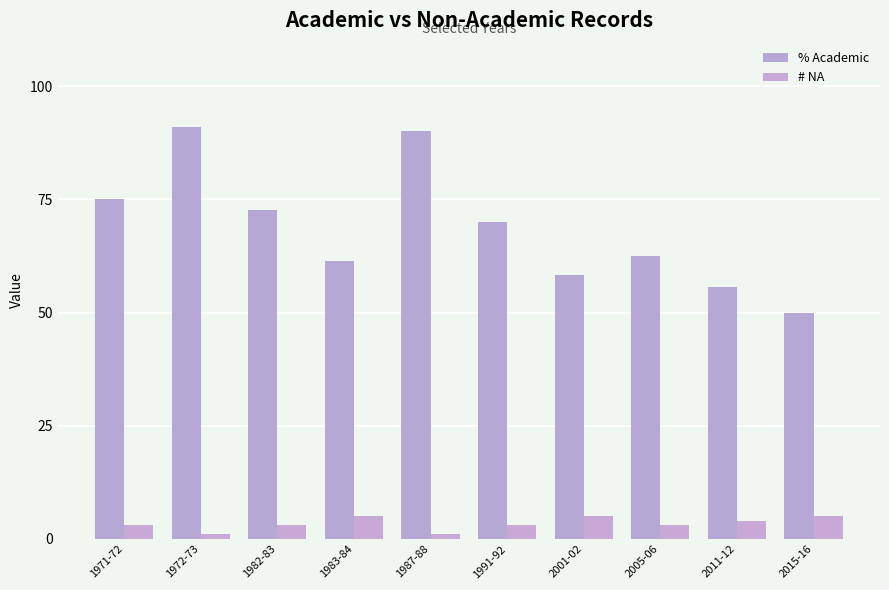

How many groups of bars are there?

10